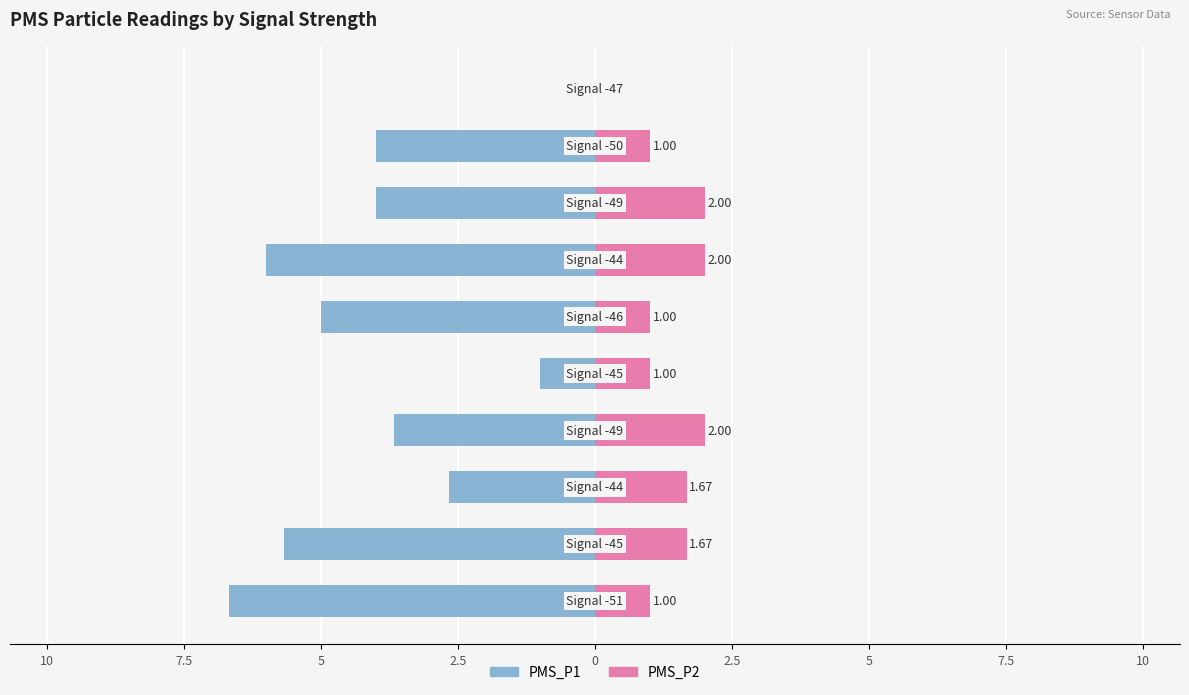

The PMS_P1 series shows 0.0 at 10. True or false?

True